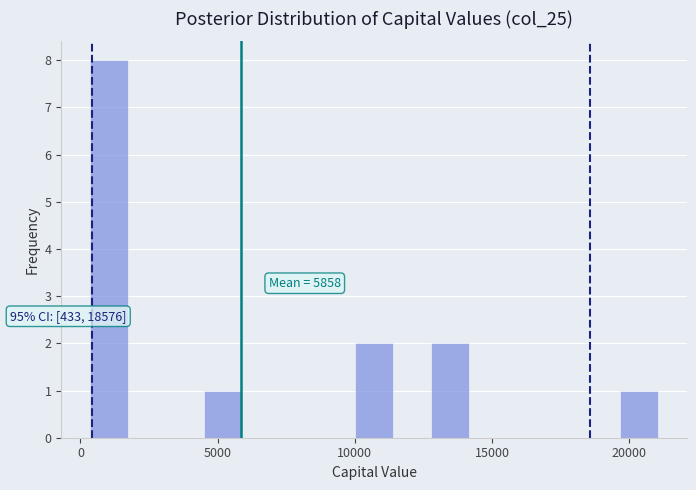

Around what value on the x-axis is the tallest bar? Give the approximate position of its centre, as read against the axis.

1000